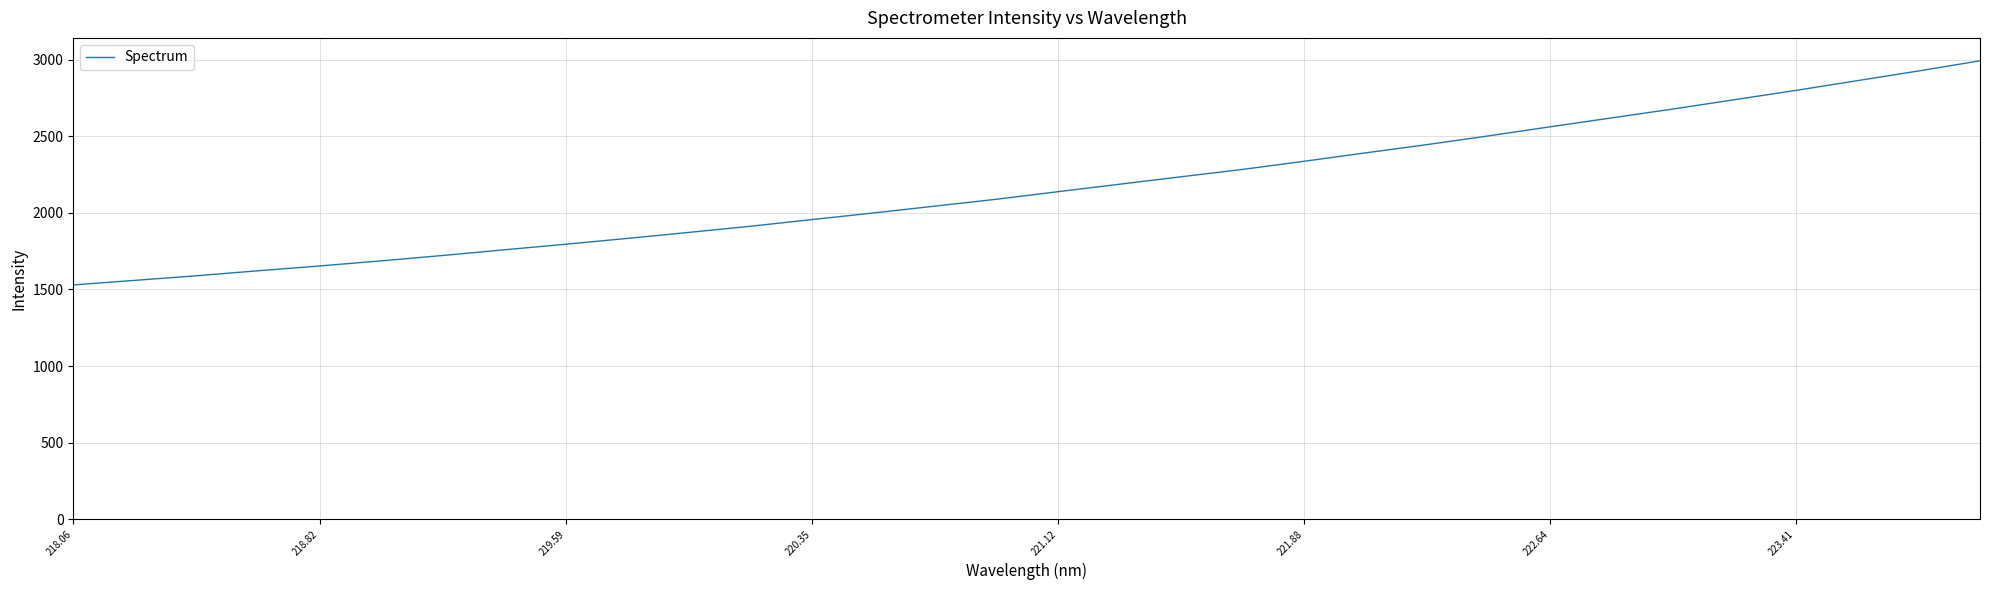

What is the minimum value shown in the chart?

1529.8